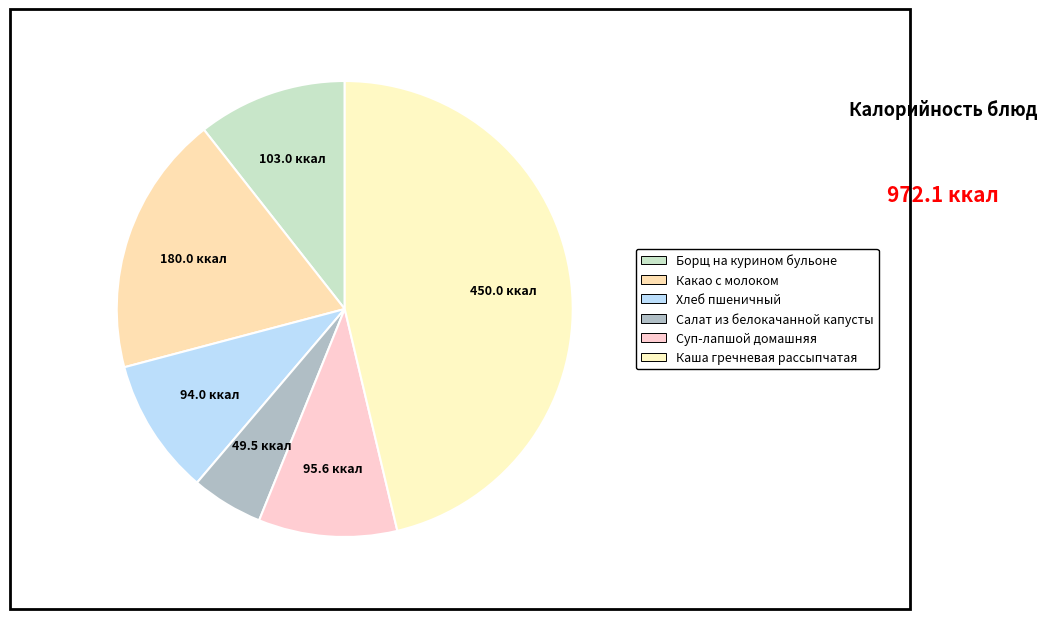

Is there any slice that represents more than half of the pie?

No